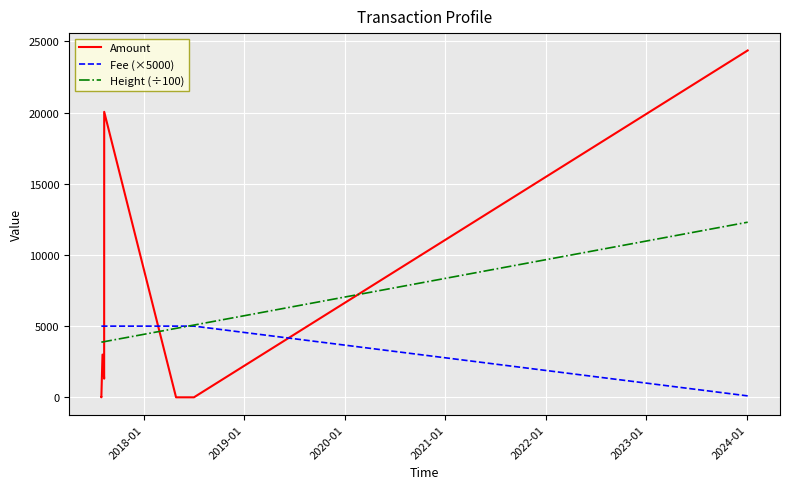

Is this an area chart (filled region under the line)?

No